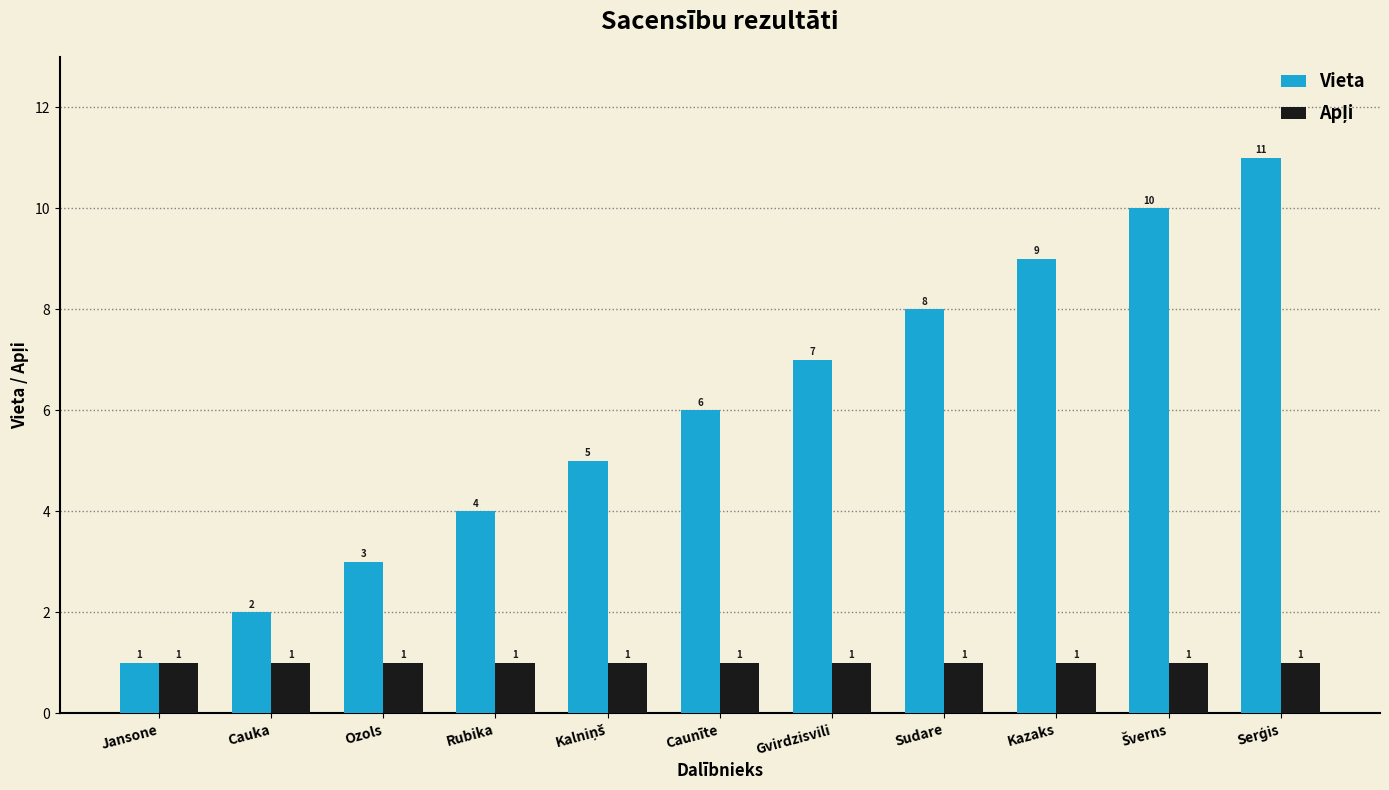

Which series has the largest total across all categories?

Vieta